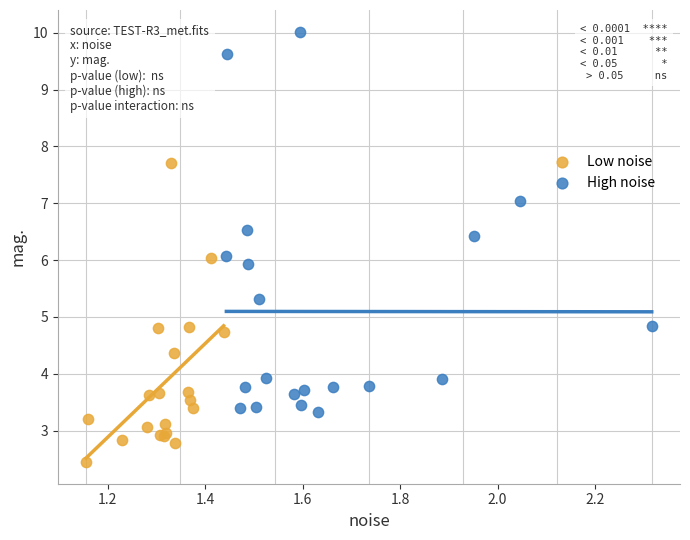

What are all the series names shown in the legend?

Low noise, High noise